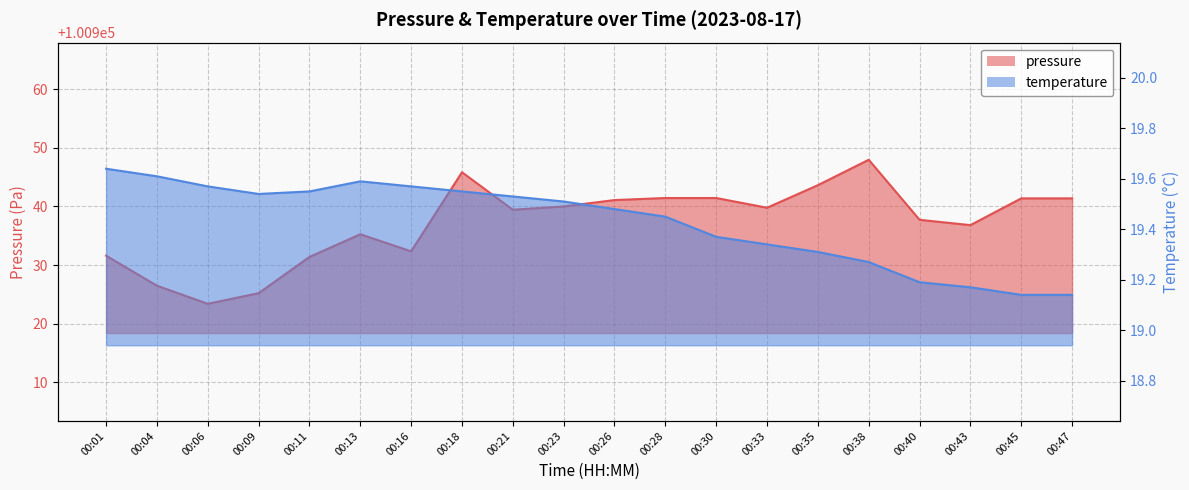

Reading left to right, transcribe all the data shown in this chart.

pressure: 00:01=100931.6	00:04=100926.5	00:06=100923.4	00:09=100925.2	00:11=100931.4	00:13=100935.2	00:16=100932.3	00:18=100945.8	00:21=100939.4	00:23=100940.0	00:26=100941.1	00:28=100941.4	00:30=100941.4	00:33=100939.8	00:35=100943.6	00:38=100948.0	00:40=100937.7	00:43=100936.8	00:45=100941.4	00:47=100941.4
temperature: 00:01=19.6	00:04=19.6	00:06=19.6	00:09=19.5	00:11=19.6	00:13=19.6	00:16=19.6	00:18=19.6	00:21=19.5	00:23=19.5	00:26=19.5	00:28=19.4	00:30=19.4	00:33=19.3	00:35=19.3	00:38=19.3	00:40=19.2	00:43=19.2	00:45=19.1	00:47=19.1